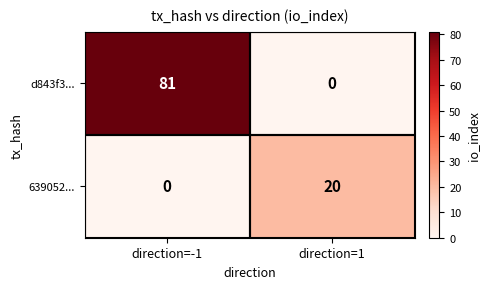

Which series has the largest total across all categories?

d843f3...